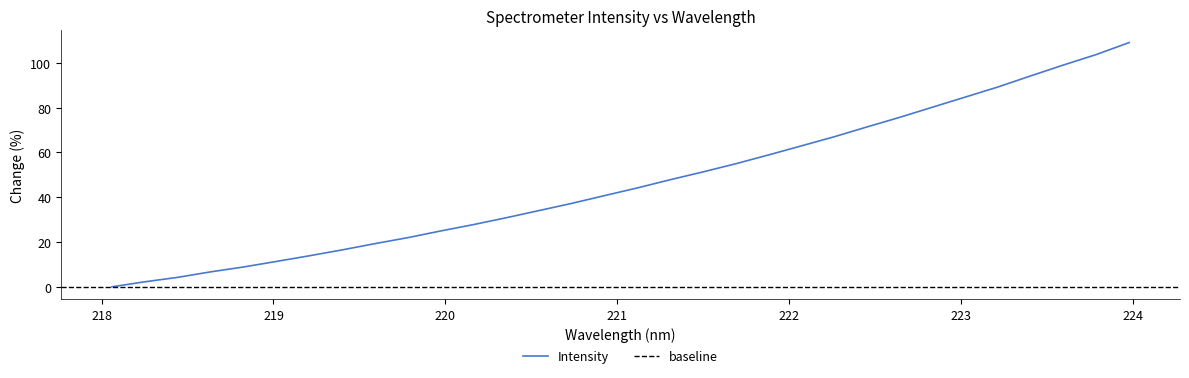

How many data points does each series have?

32